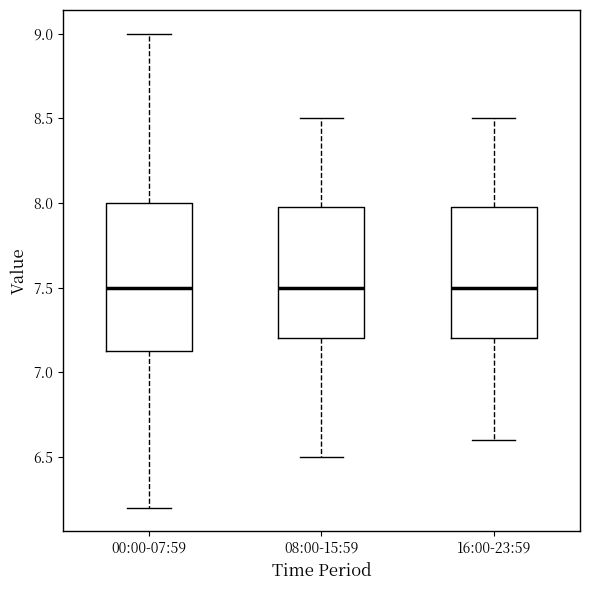

Reading left to right, read every box against the y-axis: the position of its median line, the range the box covers, and the ends of its whiskers. The values are not printed on the chart, so give them approximately, as read against the axis.

00:00-07:59: median 7.50, box 7.15 to 8.00, whiskers 6.20 to 9.00
08:00-15:59: median 7.50, box 7.20 to 8.00, whiskers 6.50 to 8.50
16:00-23:59: median 7.50, box 7.20 to 8.00, whiskers 6.60 to 8.50